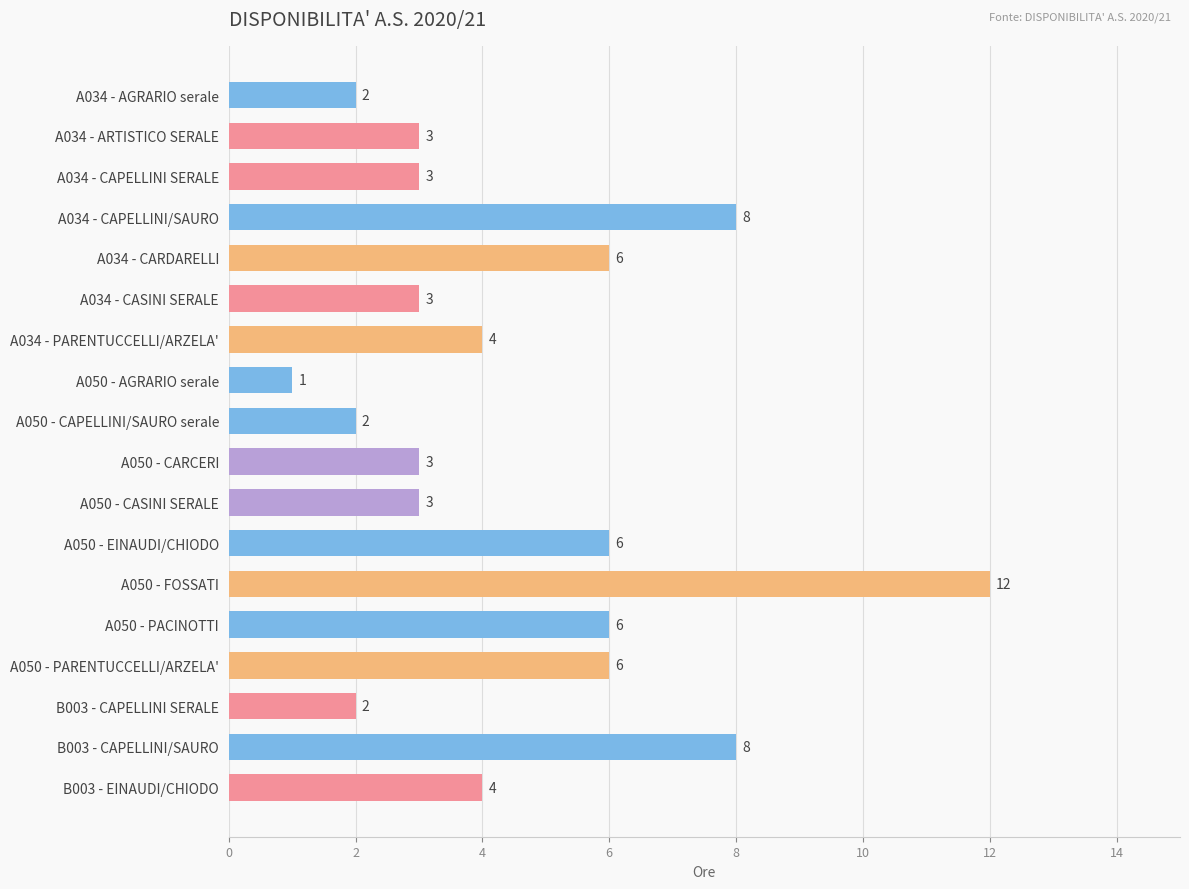

What is the change in value from A050 - FOSSATI to B003 - EINAUDI/CHIODO?

-8